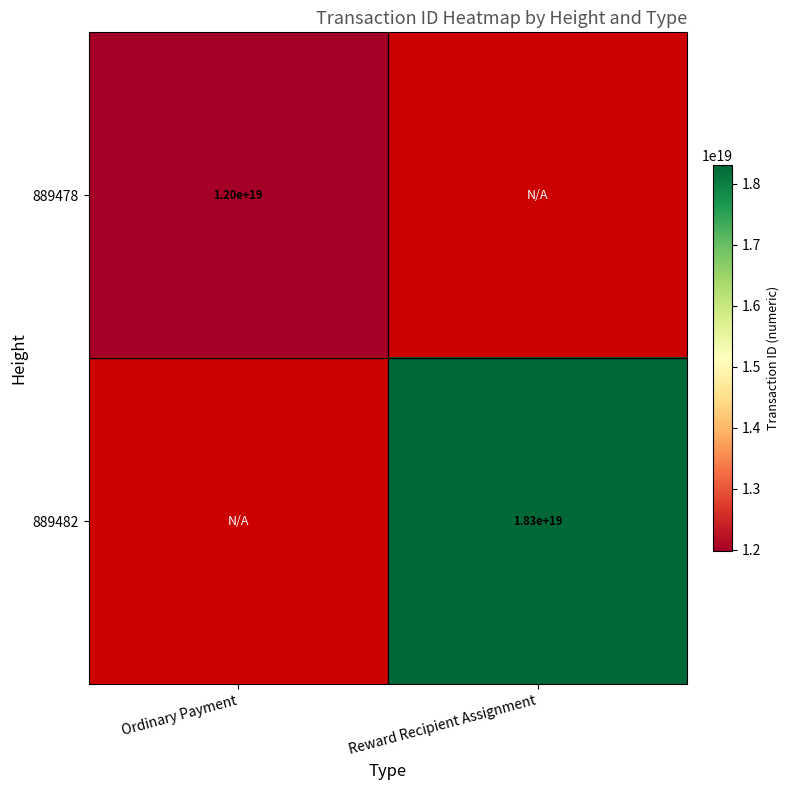

Is the value of 889482 at Reward Recipient Assignment greater than the value of 889478 at Ordinary Payment?

Yes